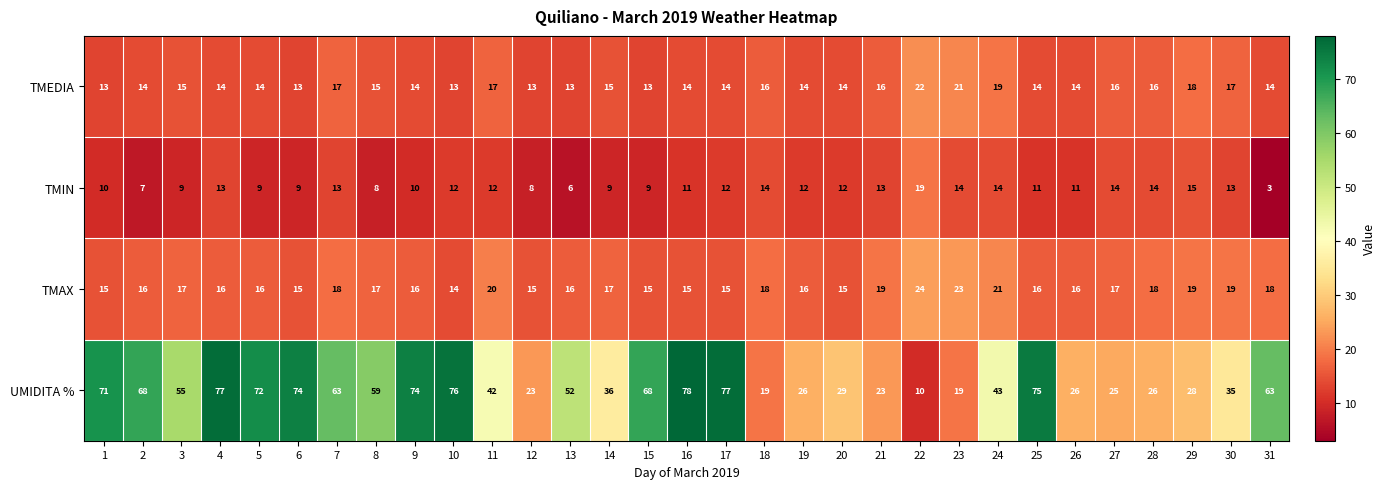

The value of TMAX at 1 is 23. True or false?

False